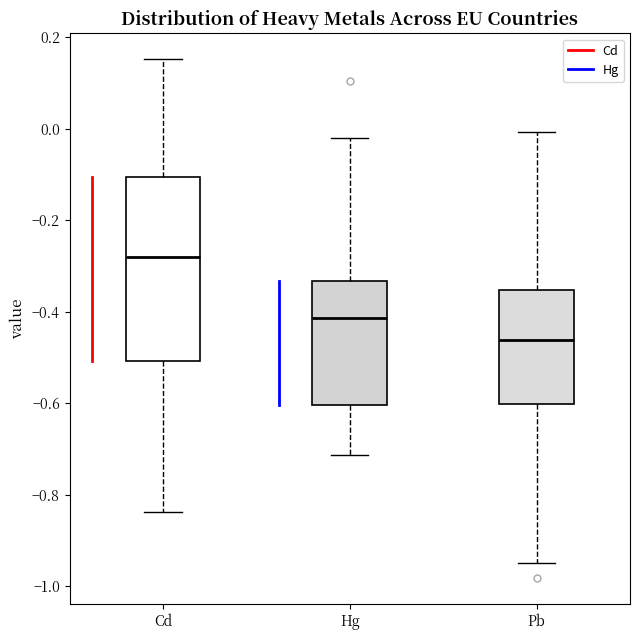

Where does the median line of the box for Cd sit on the y-axis? The values are not printed on the chart, so give them approximately, as read against the axis.

-0.28